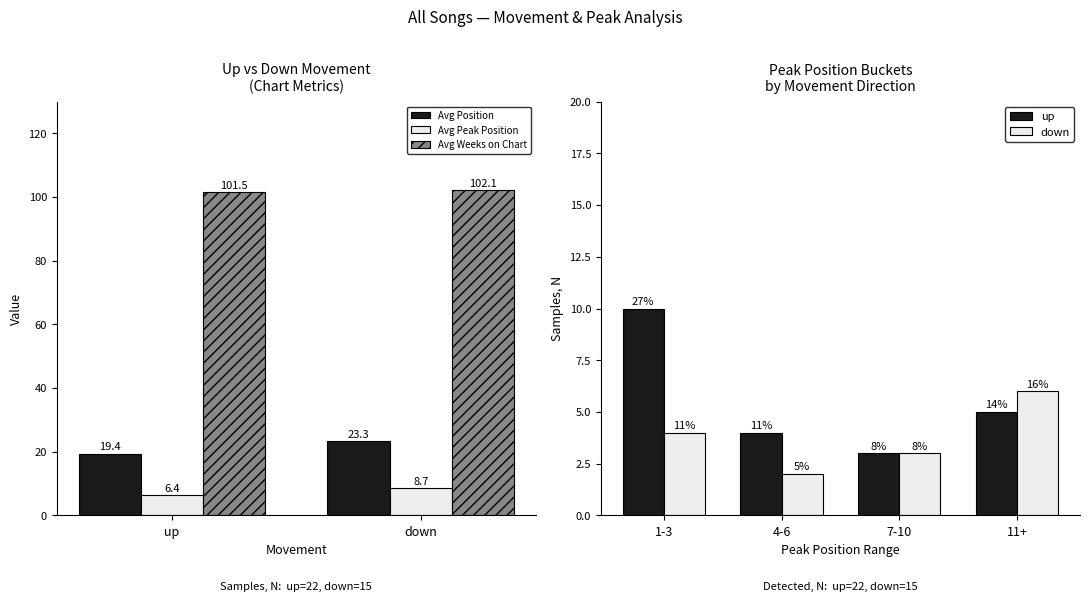

Does the chart contain any negative values?

No